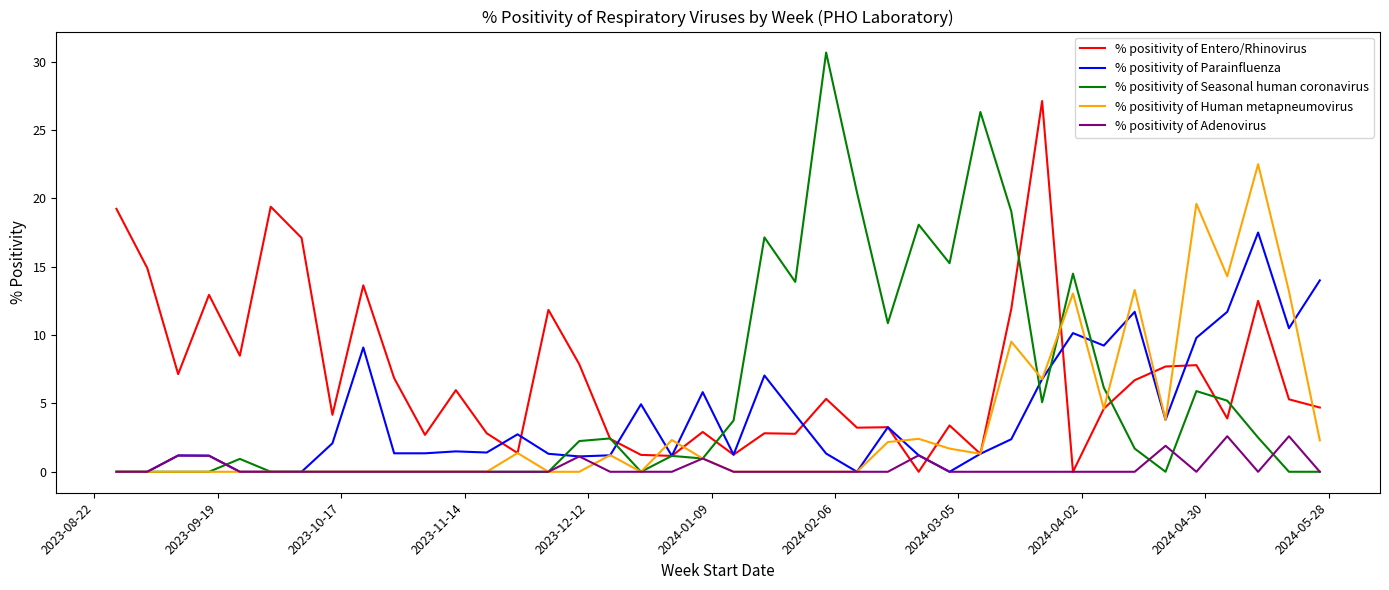

Which series has the largest total across all categories?

% positivity of Entero/Rhinovirus